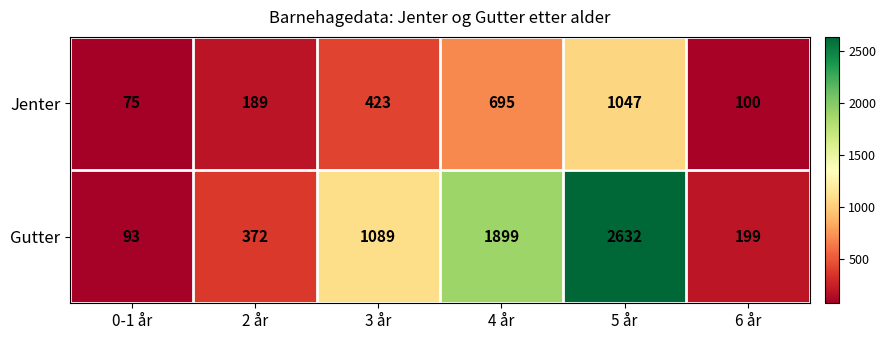

What is the difference between the Jenter values at 2 år and 3 år?

234